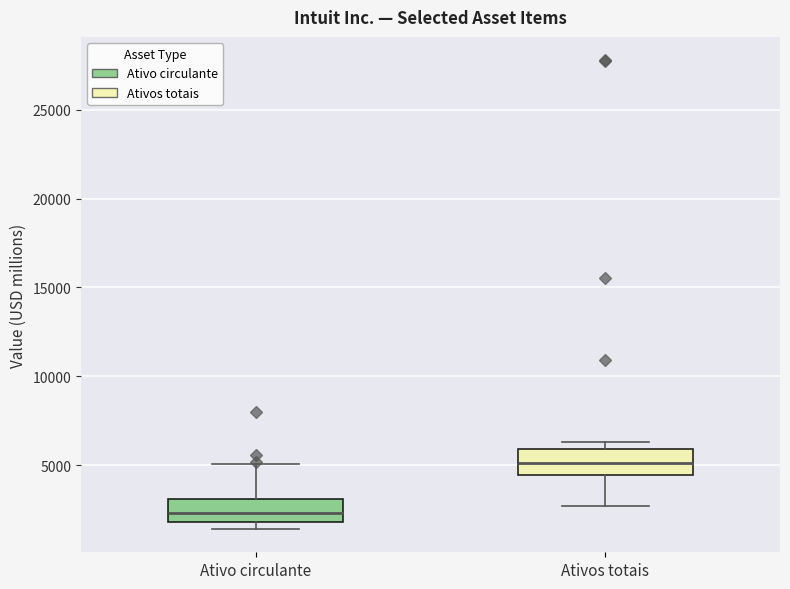

Reading left to right, transcribe this box plot: for each box, give where its median line is, the range the box spans, and where its two whiskers end, as read against the y-axis. The values are not printed on the chart, so give them approximately, as read against the axis.

Ativo circulante: median 2500, box 2000 to 3000, whiskers 1500 to 5000
Ativos totais: median 5000, box 4500 to 6000, whiskers 2500 to 6500